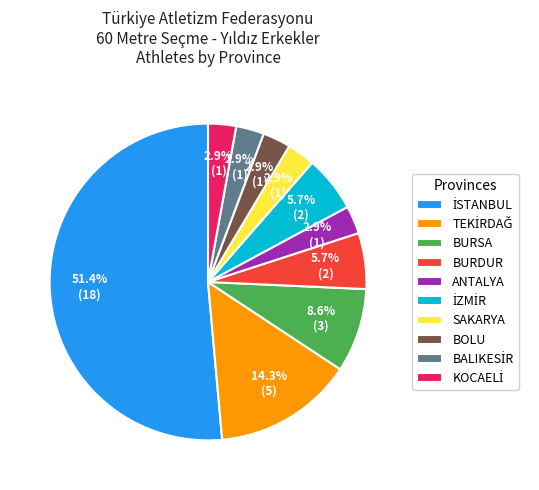

What portion of the pie excludes BURSA?

91.4%